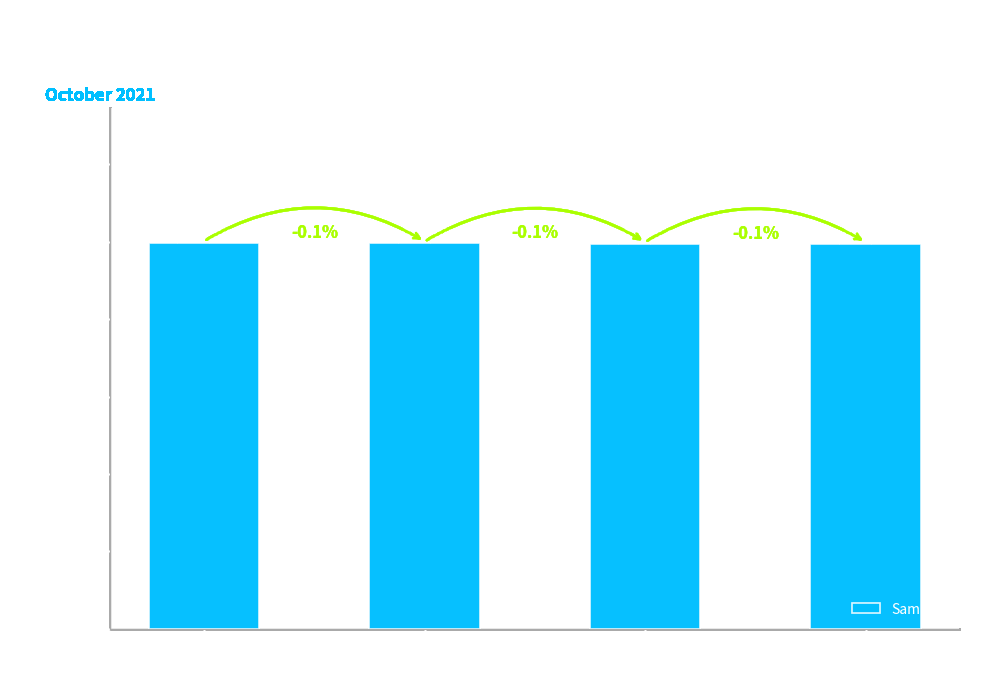

Reading left to right, transcribe all the data shown in this chart.

4984896	4980053	4973834	4969070